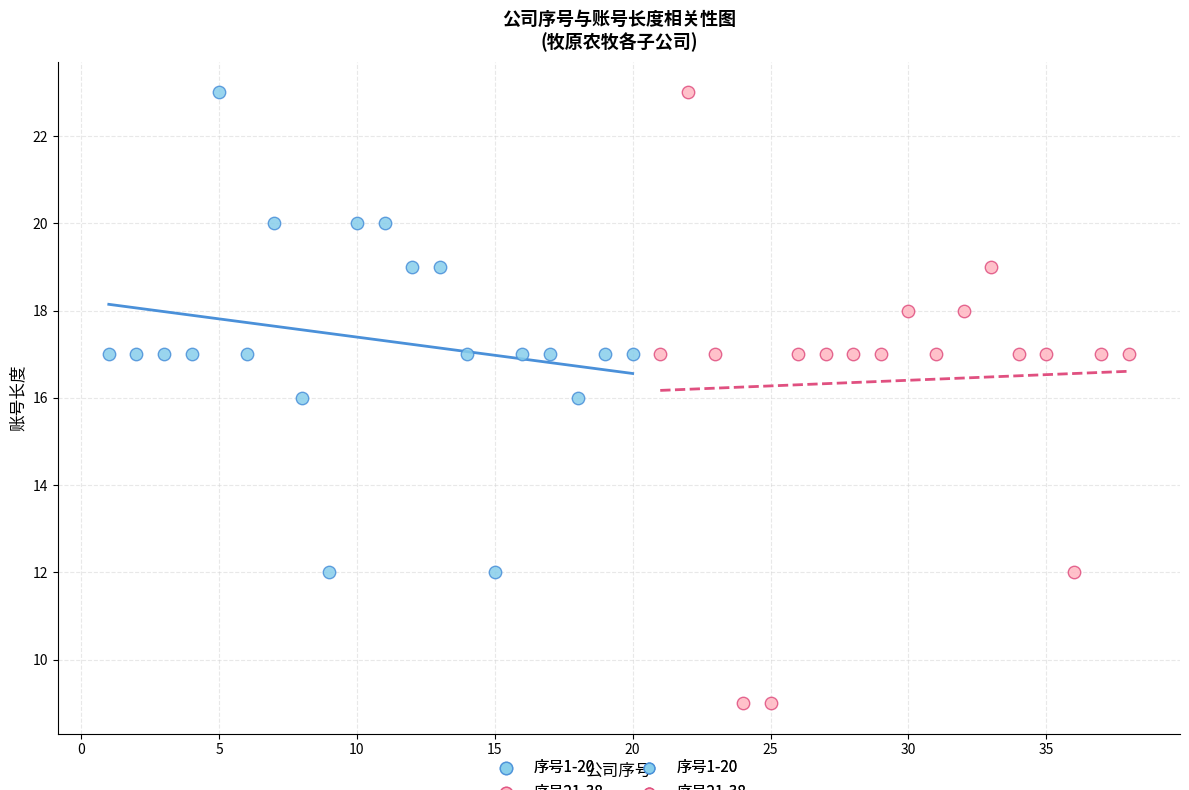

Which series has the widest spread of Y values?

序号21-38